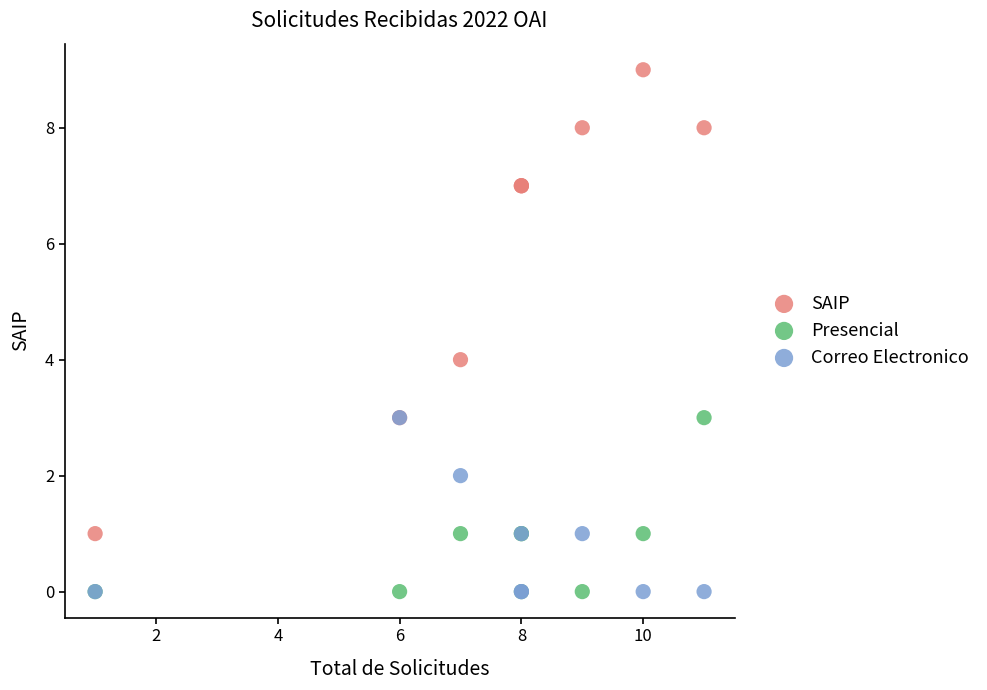

What are all the series names shown in the legend?

SAIP, Presencial, Correo Electronico